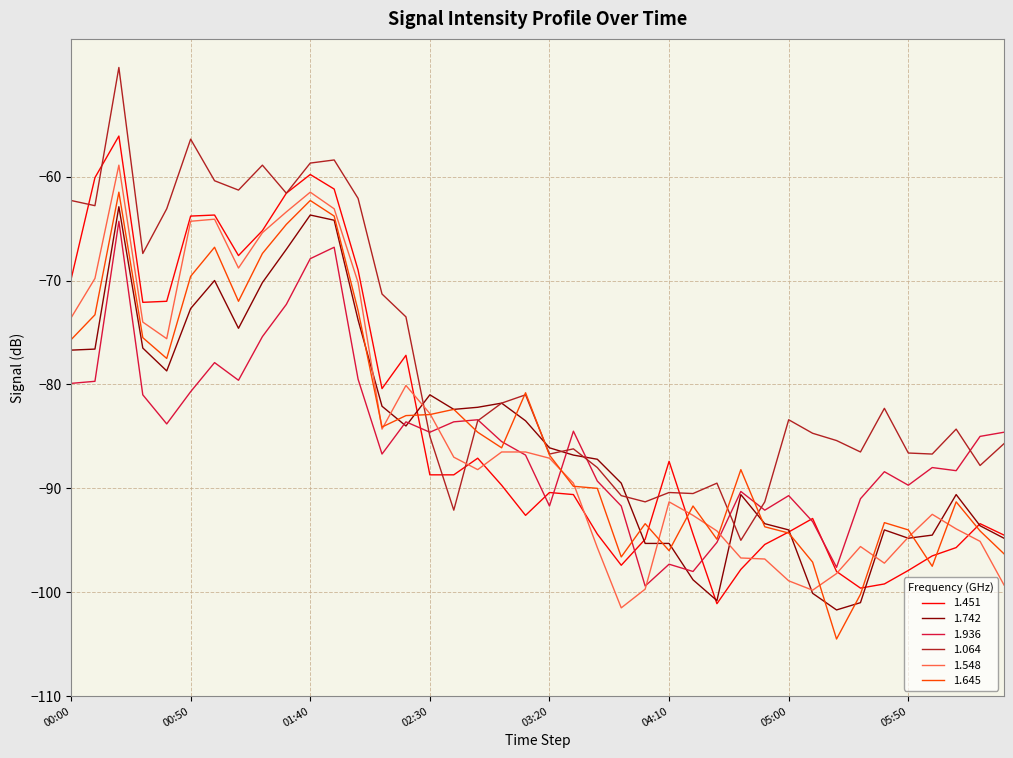

Which series has the largest total across all categories?

1.064